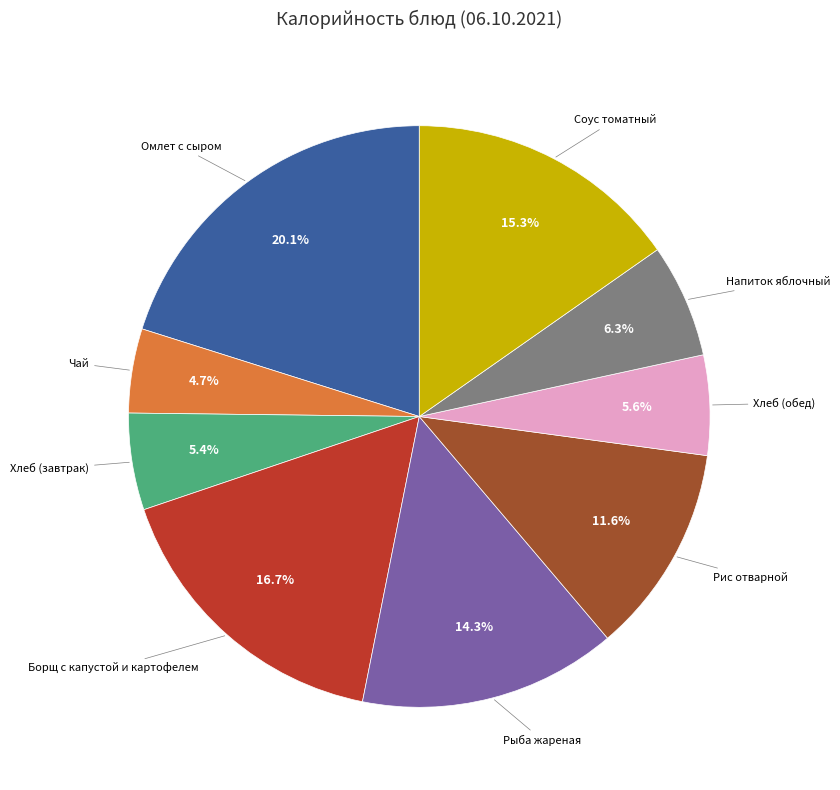

Does any single category account for the majority?

No